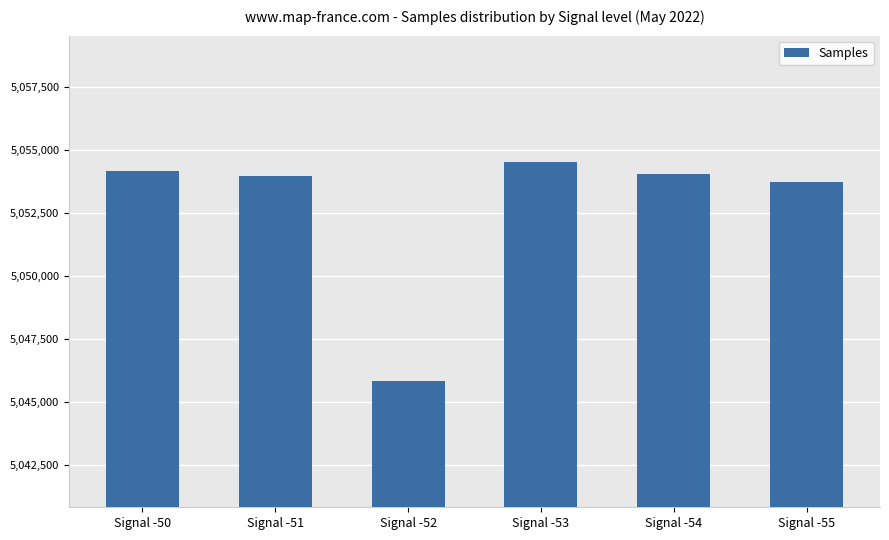

What is the minimum value shown in the chart?

5045834